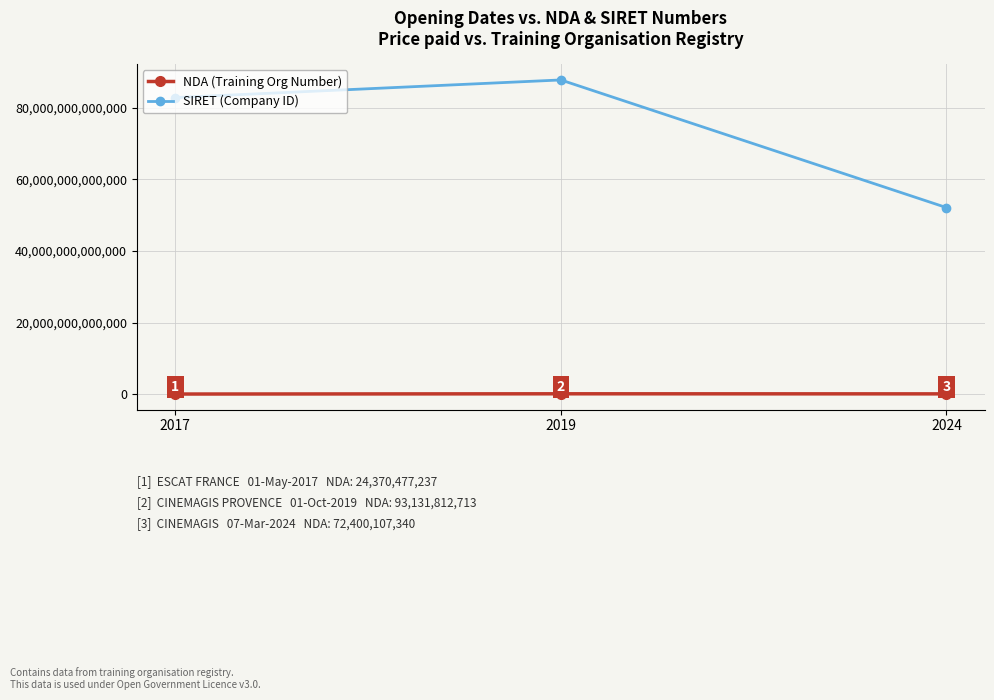

What is the difference between the maximum and minimum values in the NDA (Training Org Number) series?

68761335476